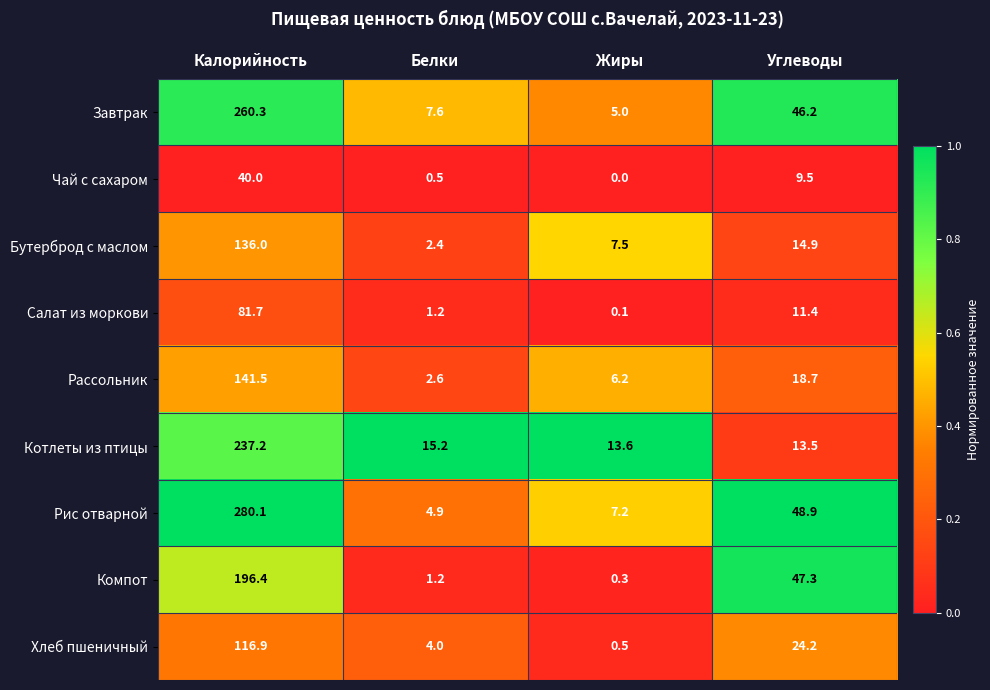

At which category is the sum across all series the highest?

Калорийность